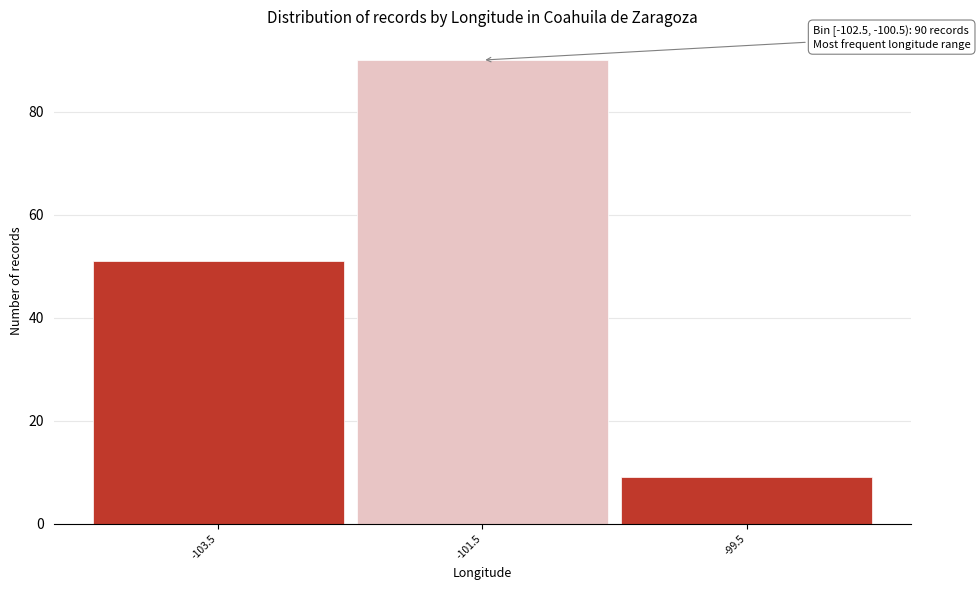

Which range on the x-axis has the tallest bar?

-102.5 to -100.5